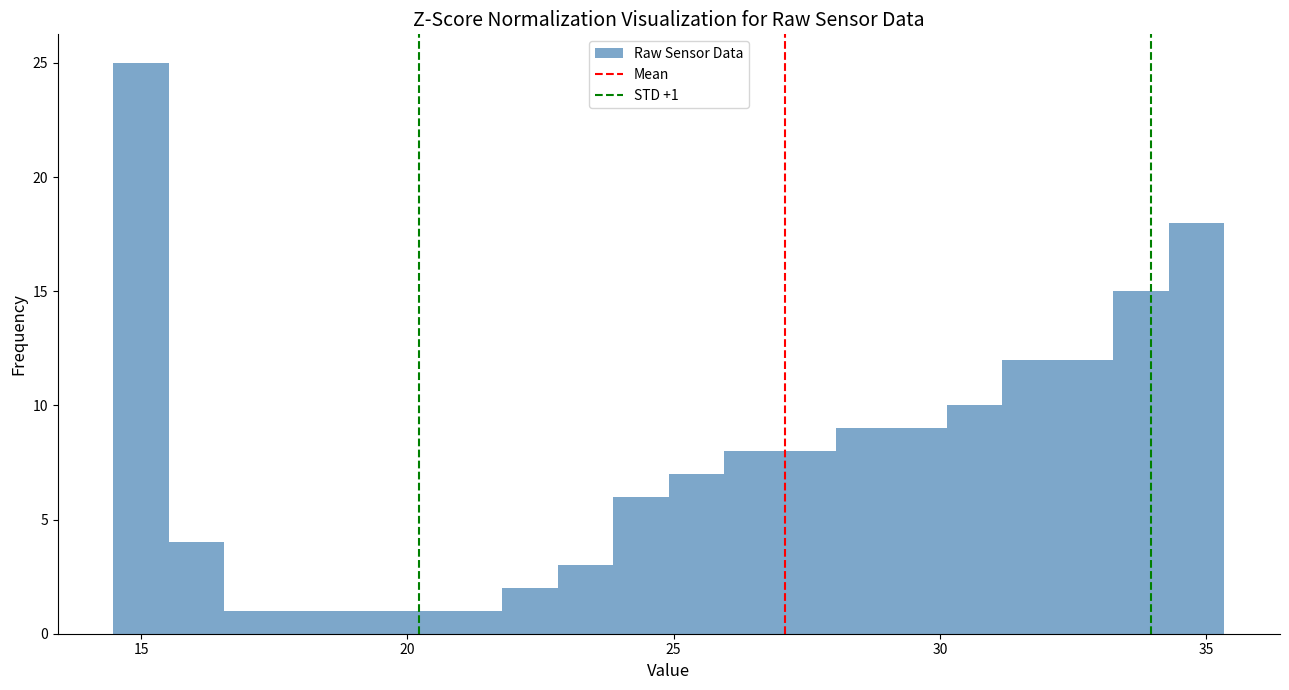

Read against the x-axis, roughly where is the centre of the tallest bar?

15.0